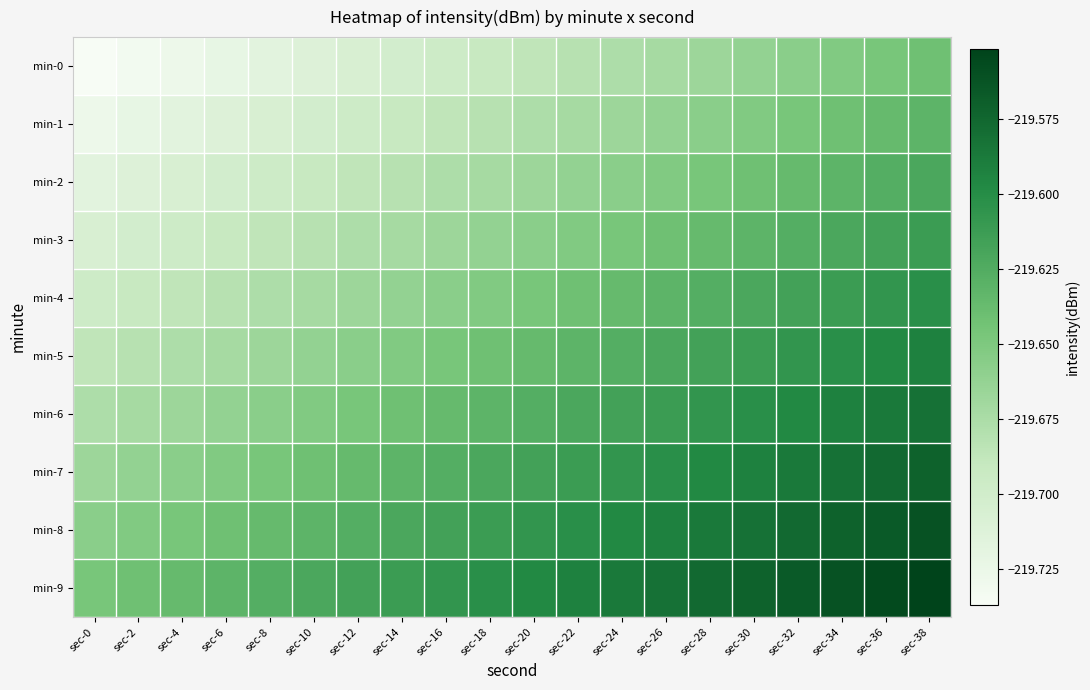

What is the spread (max minus min) of values at sec-32?

0.1